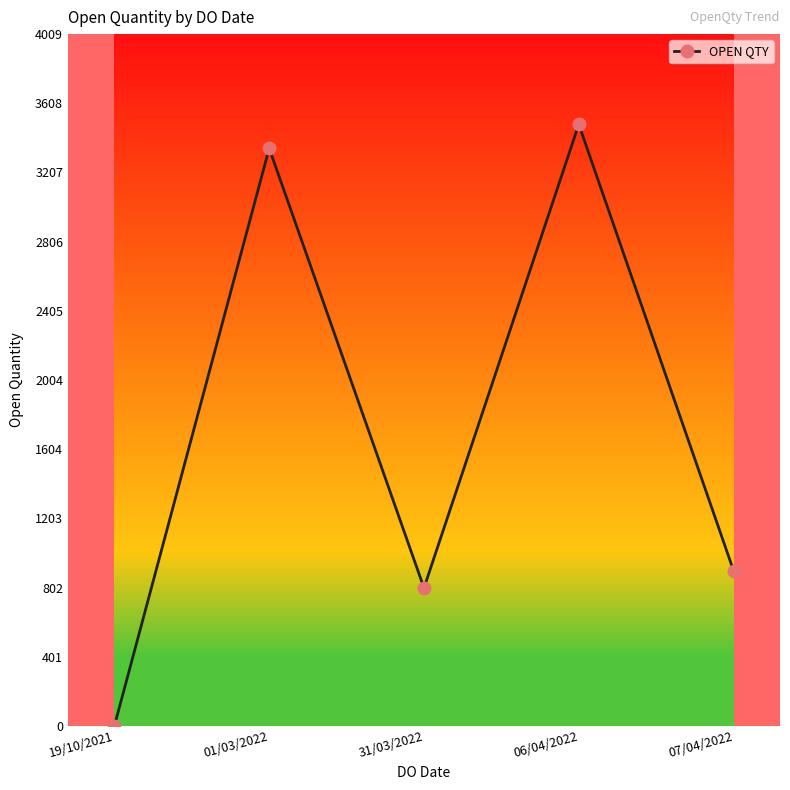

The chart shows a value of 1 at 19/10/2021. True or false?

True